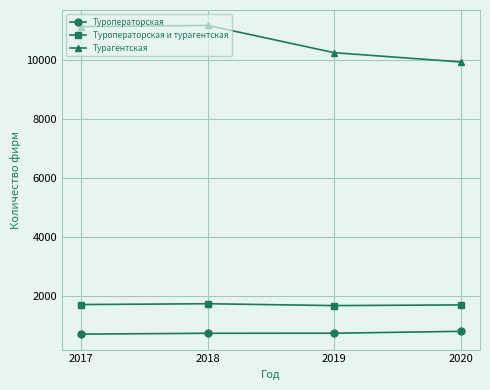

What is the value of the Туроператорская point at the 2nd from the left?

751